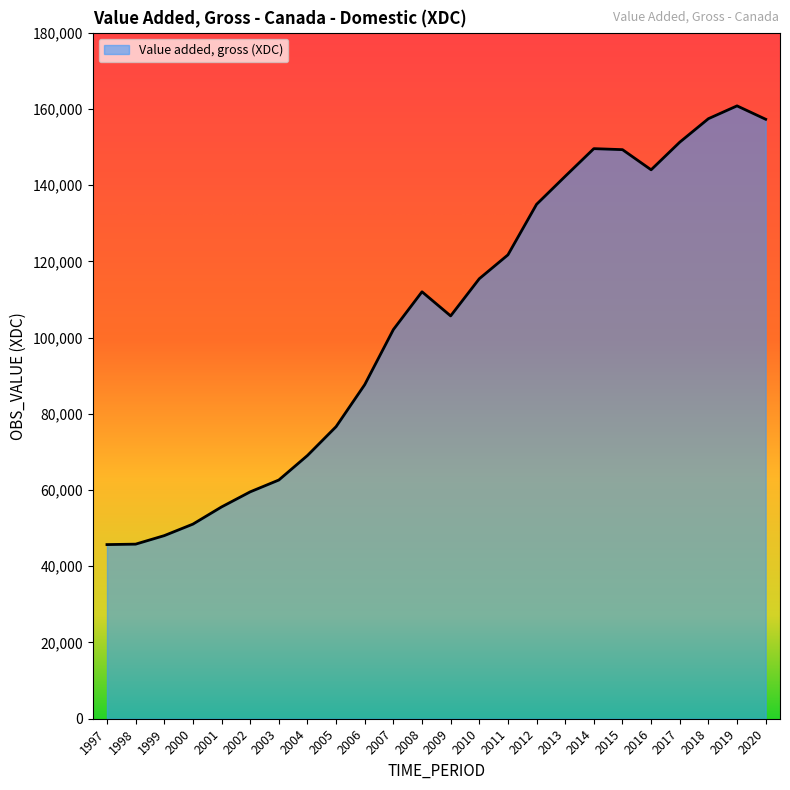

What is the difference between the maximum and second lowest values?

114984